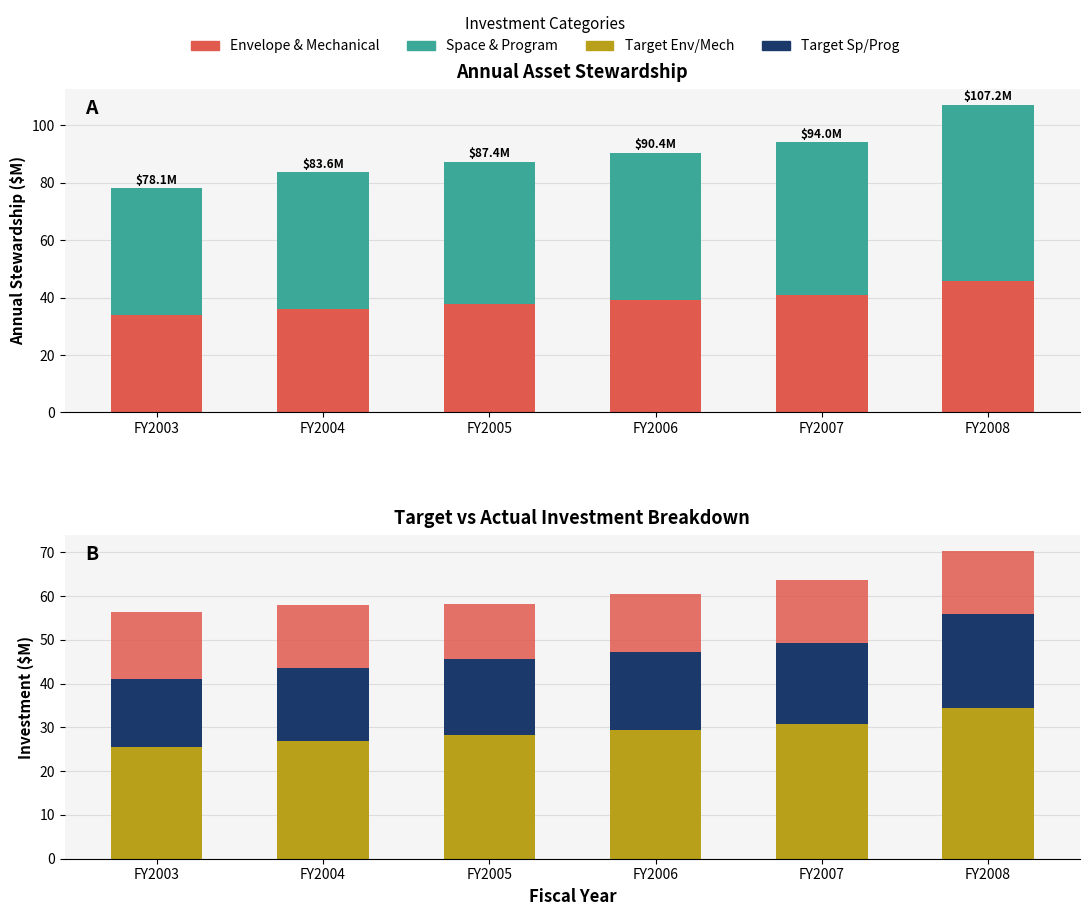

Which series has the widest spread of values?

Space & Program